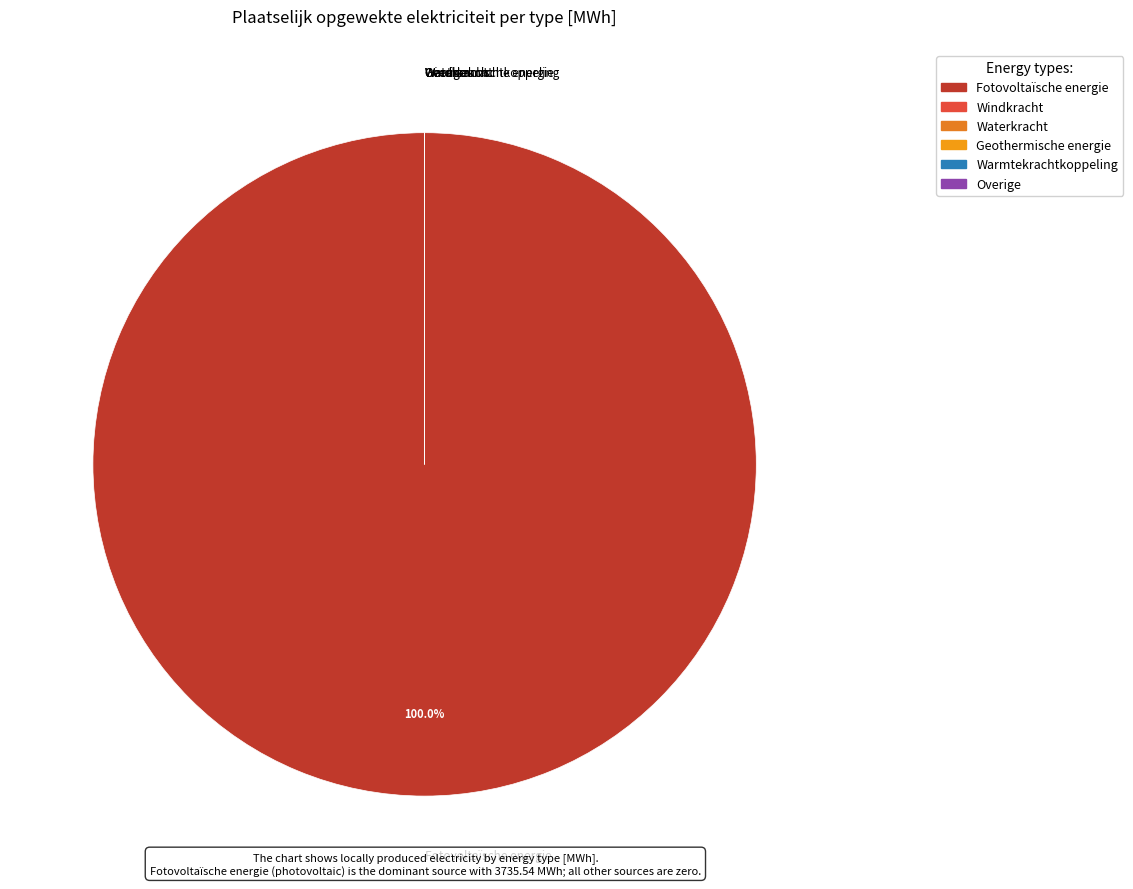

What percentage is NOT represented by Geothermische energie?

100.0%